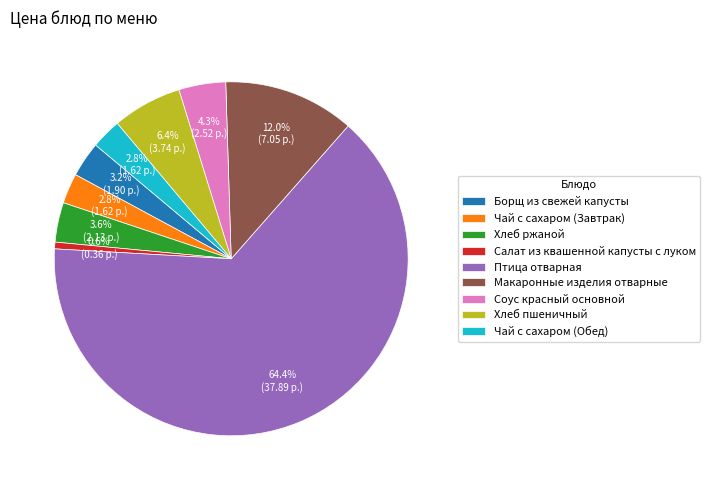

How many segments does this pie chart have?

9